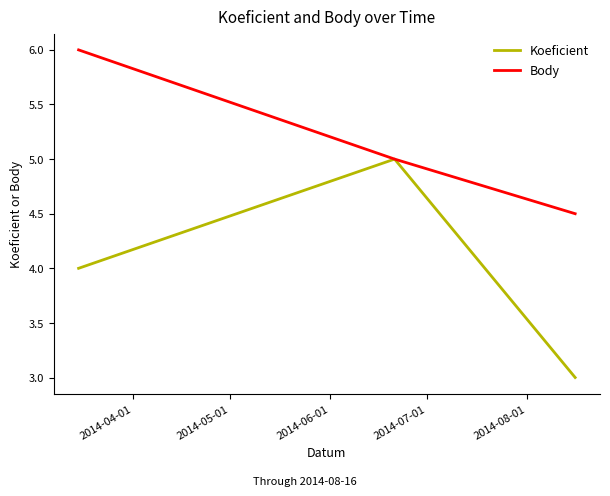

What is the smallest value displayed?

3.0